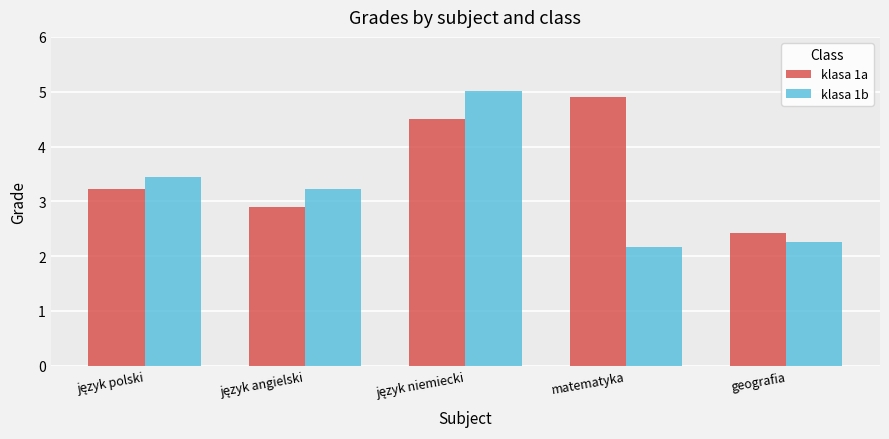

List the series in order of their overall mean, highest first.

klasa 1a, klasa 1b